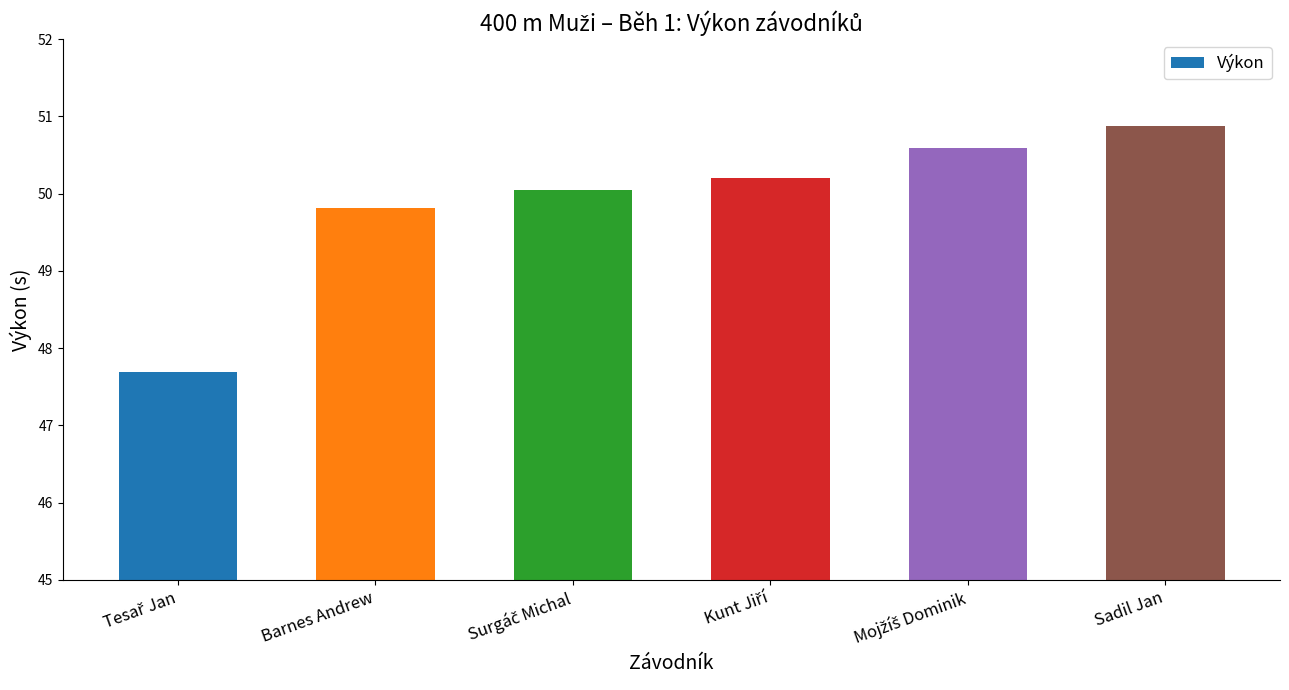

What is the sum of all values?

299.2